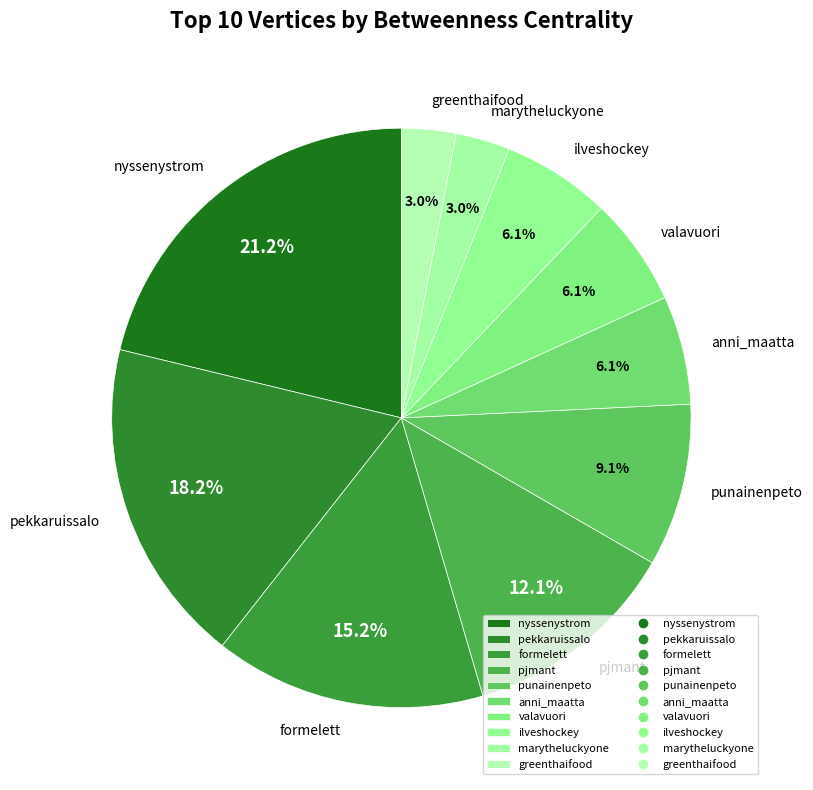

To the nearest percent, what percentage of the pie is nyssenystrom?

21%